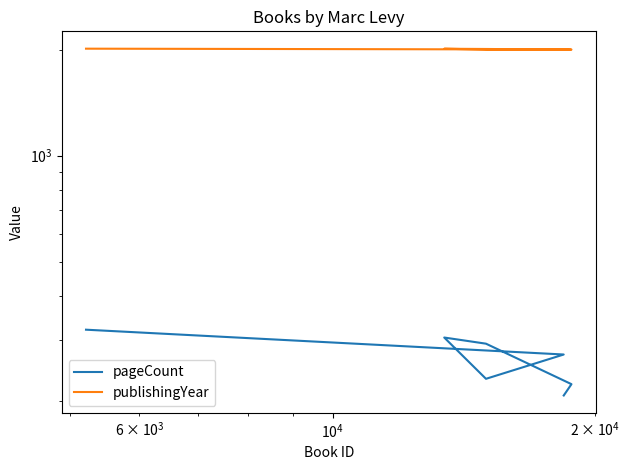

Reading left to right, list all the values displayed in this chart.

pageCount: 320	272	232	304	292	224	208
publishingYear: 2015	2004	2004	2014	2011	2003	2005